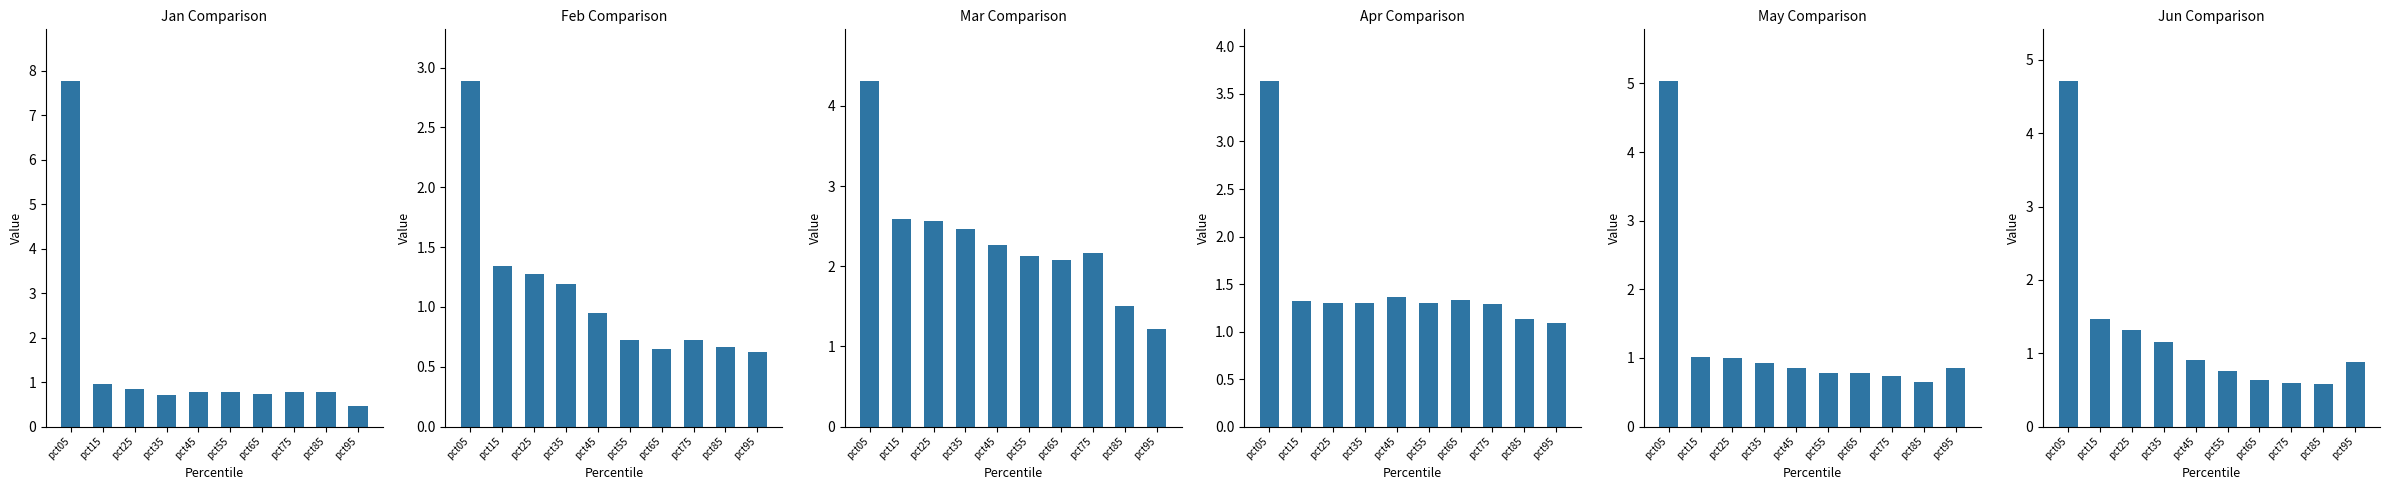

What is the difference between the maximum and second lowest values in the May series?

4.3